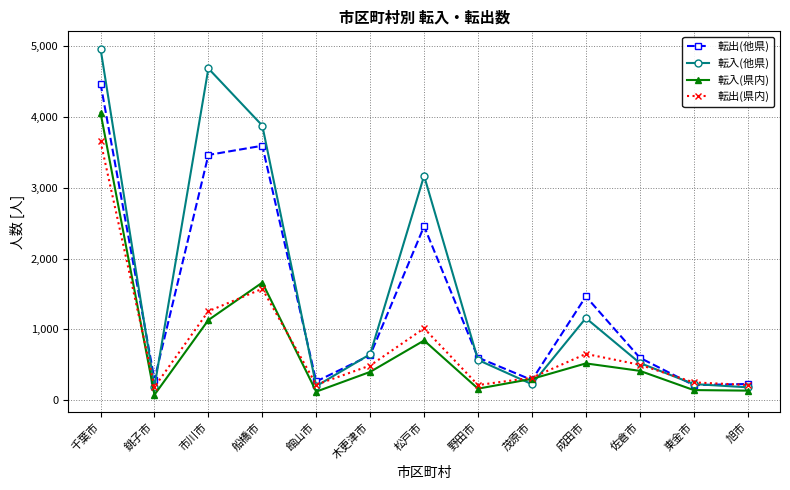

Count the number of data series in this chart.

4